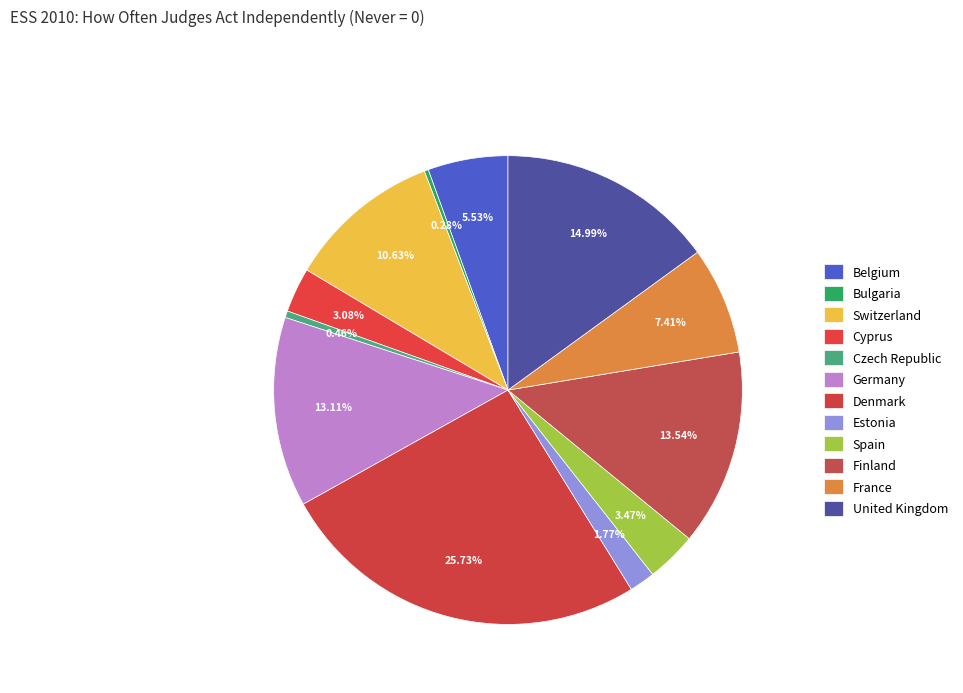

Which slice is the largest?

Denmark